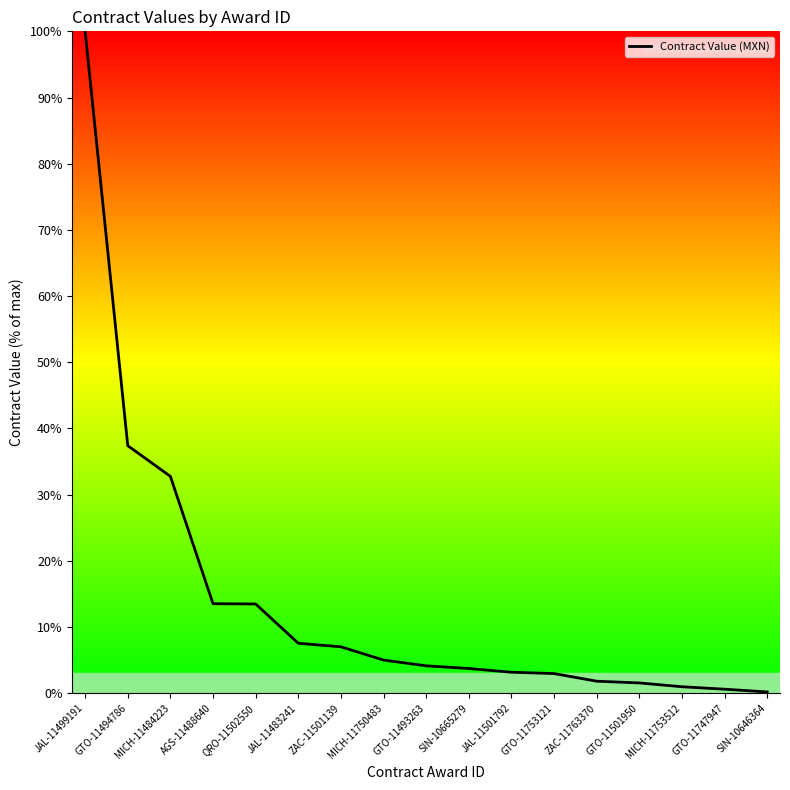

What is the change in value from MICH-11750483 to GTO-11747947?

-4.4